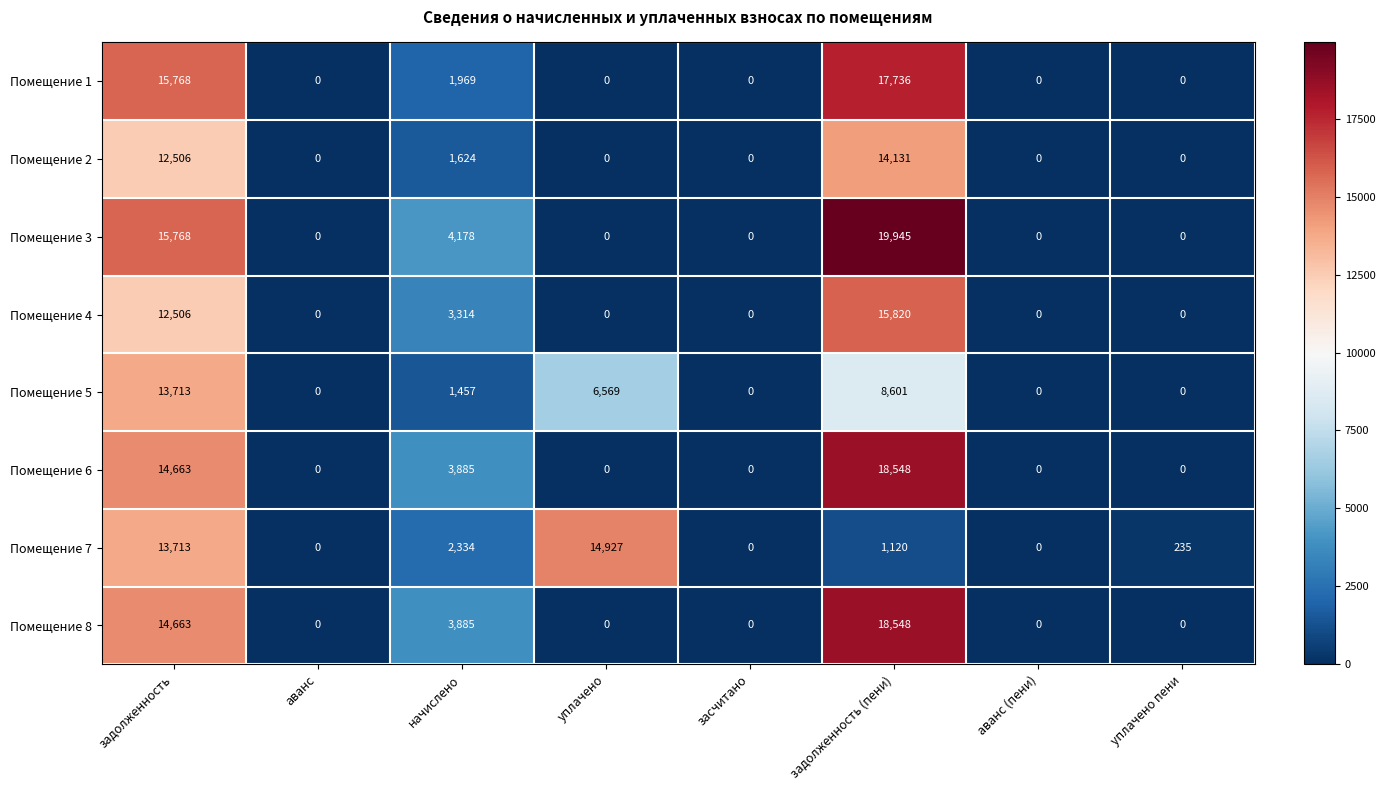

Which series changed the most between начислено and уплачено пени?

Помещение 3